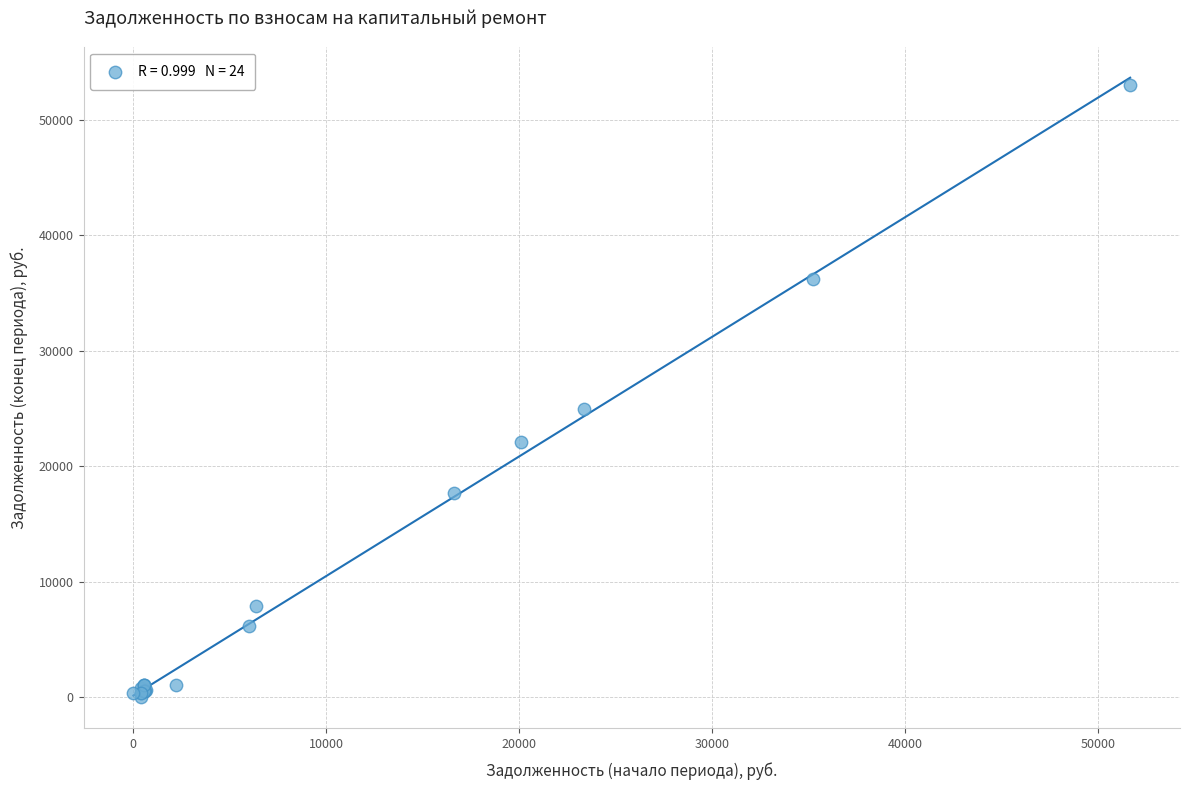

What Y value in the scatter plot is closest to 26489?

24924.5